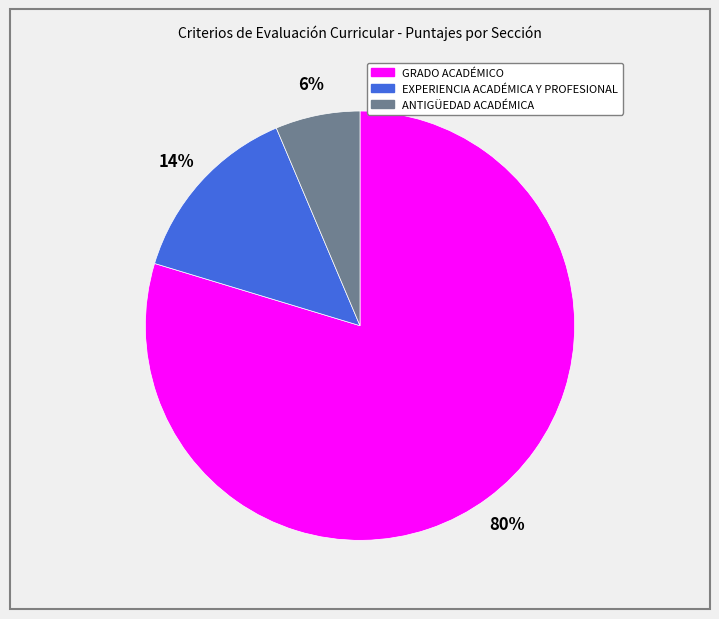

The GRADO ACADÉMICO slice represents 80% of the pie. True or false?

True